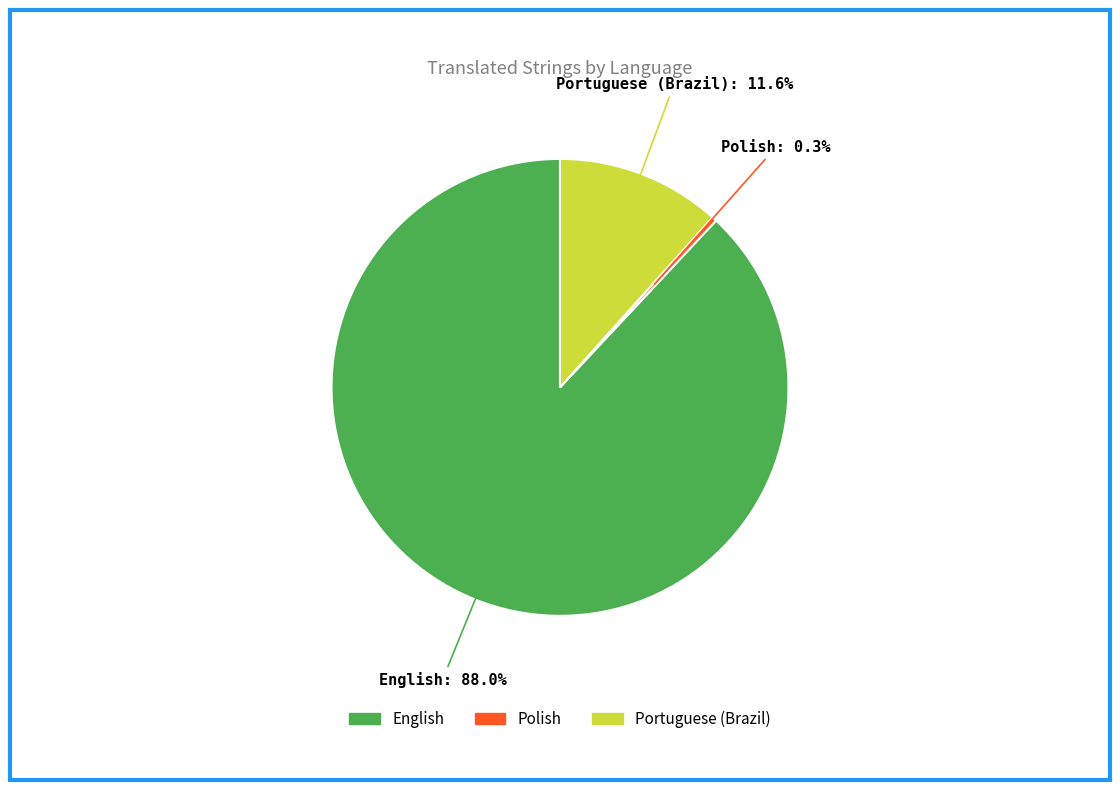

What is the largest slice in the pie chart?

English